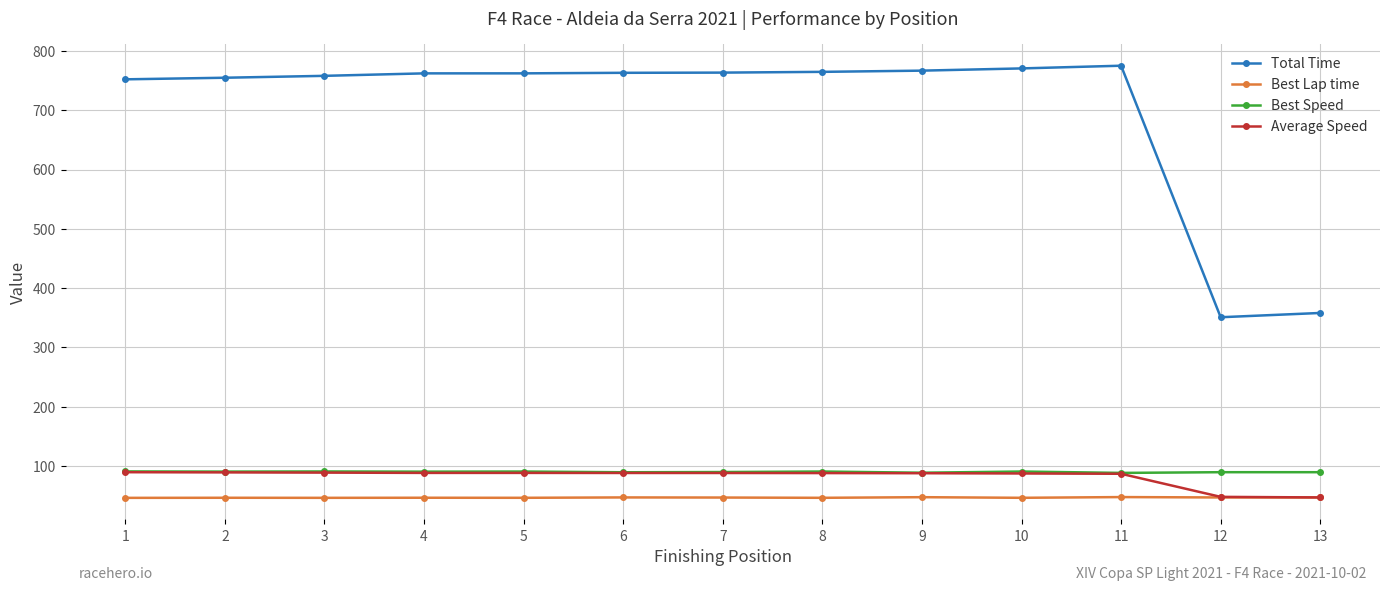

What is the value of the Best Lap time point at the 10th from the left?

46.4